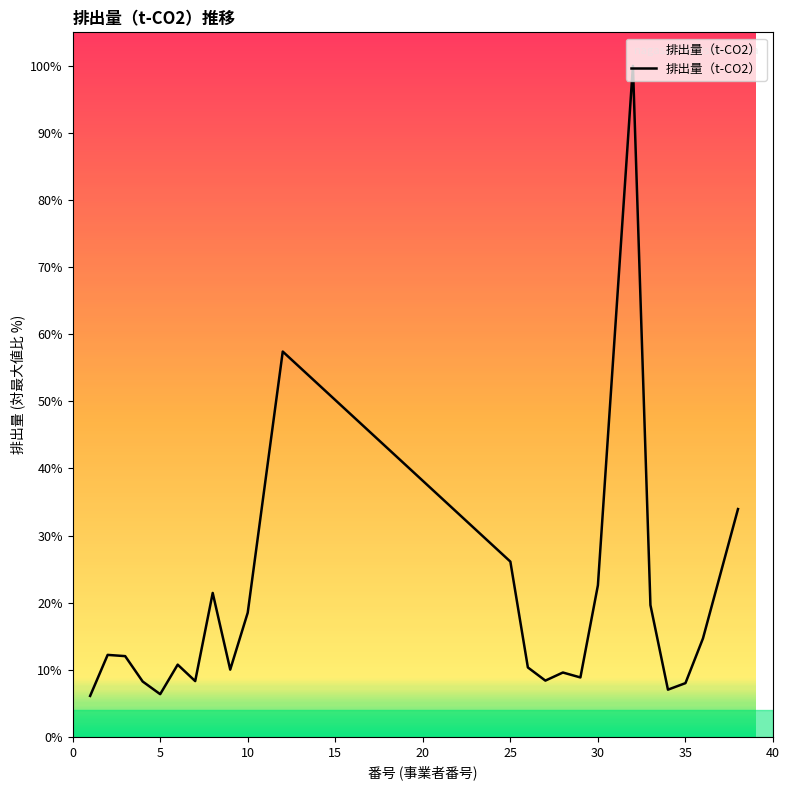

What is the difference between the maximum and minimum values?

93.9